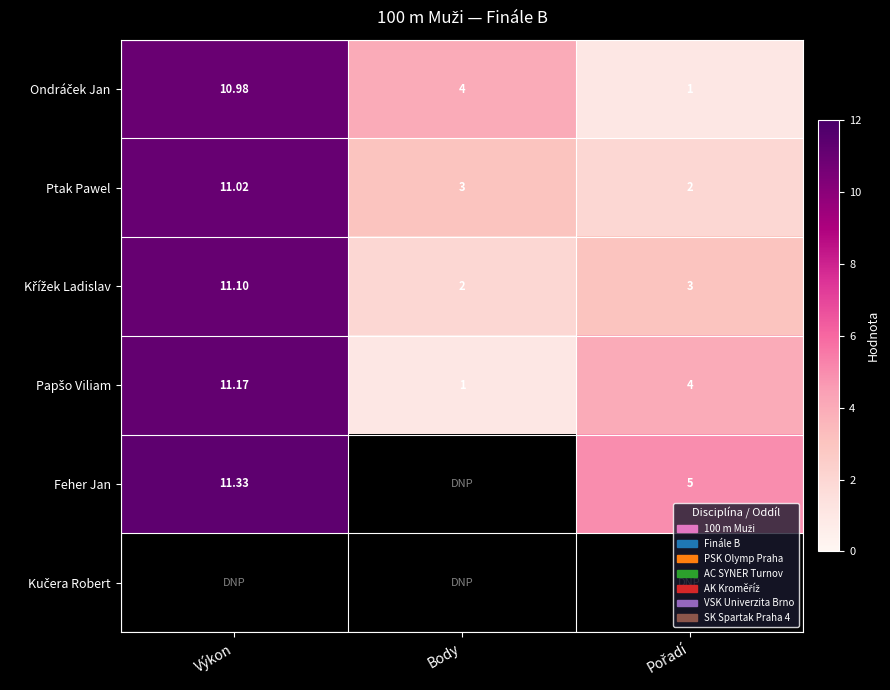

What is the maximum value shown in the chart?

11.3